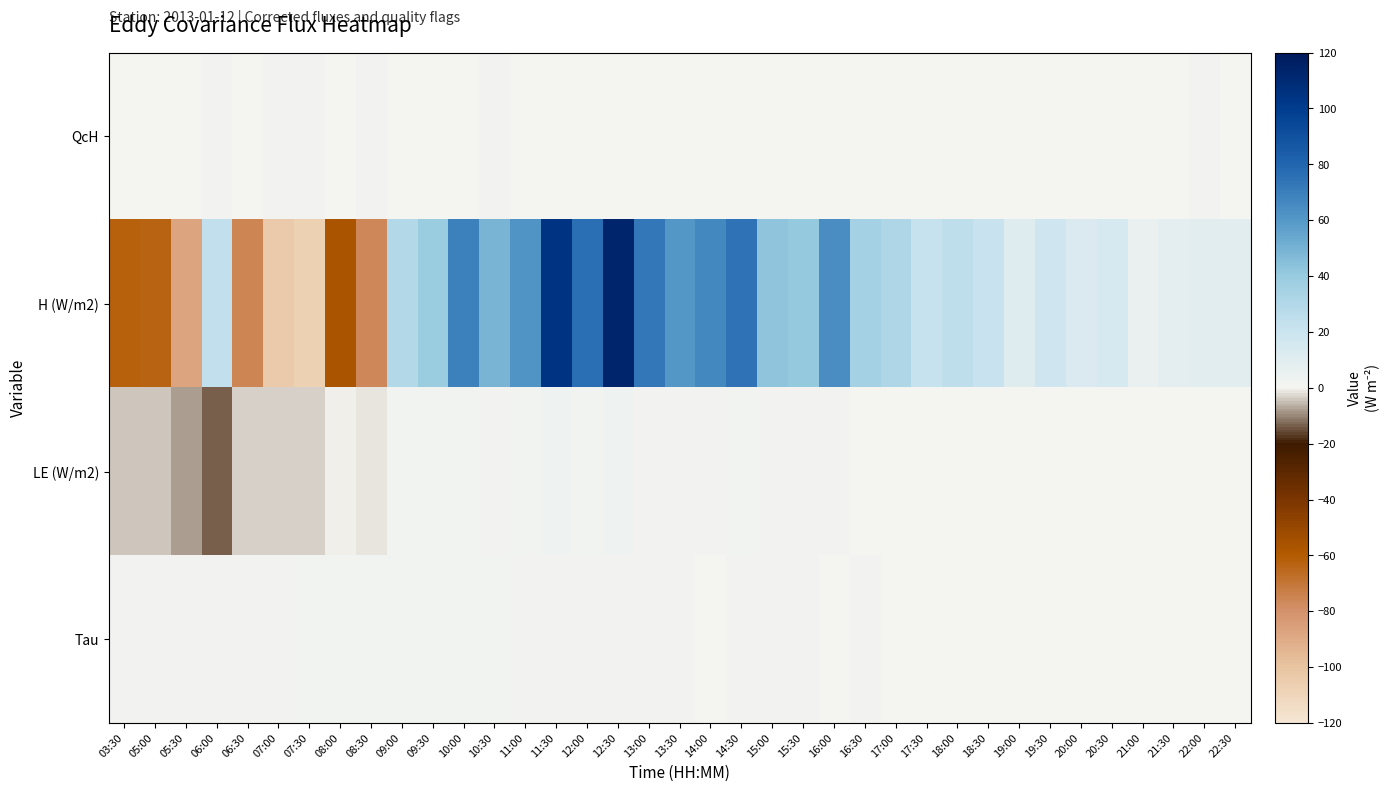

What is the maximum value shown in the chart?

113.2